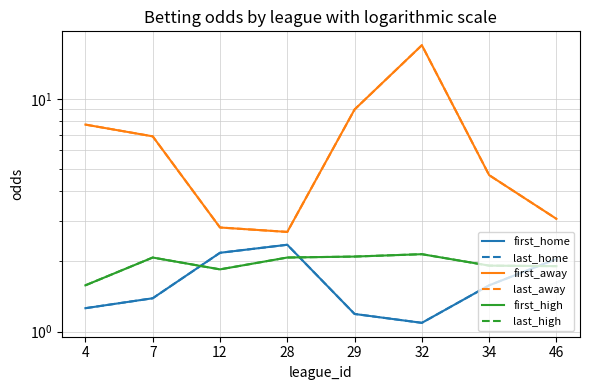

Reading left to right, extract all data points from this chart.

first_home: 4=1.3	7=1.4	12=2.2	28=2.4	29=1.2	32=1.1	34=1.6	46=2.0
last_home: 4=1.3	7=1.4	12=2.2	28=2.4	29=1.2	32=1.1	34=1.6	46=2.0
first_away: 4=7.8	7=6.9	12=2.8	28=2.7	29=9.0	32=17.0	34=4.7	46=3.0
last_away: 4=7.8	7=6.9	12=2.8	28=2.7	29=9.0	32=17.0	34=4.7	46=3.0
first_high: 4=1.6	7=2.1	12=1.9	28=2.1	29=2.1	32=2.1	34=1.9	46=1.9
last_high: 4=1.6	7=2.1	12=1.9	28=2.1	29=2.1	32=2.1	34=1.9	46=1.9